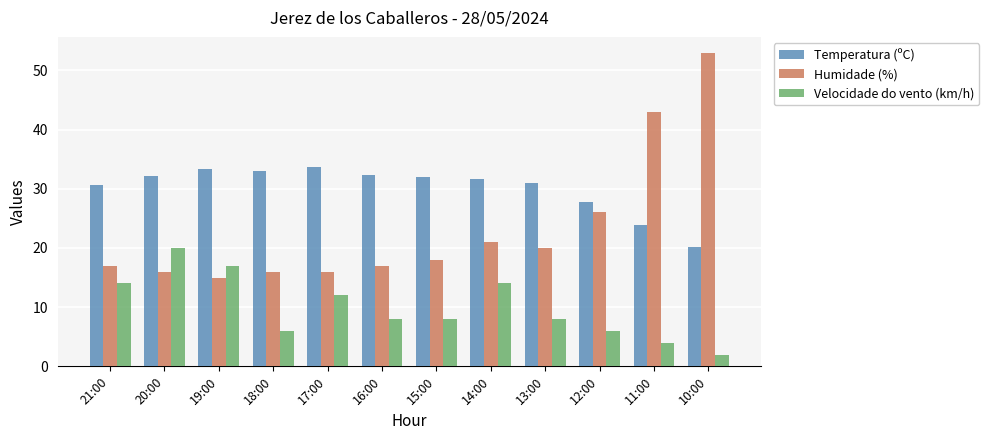

What is the smallest value displayed?

2.0